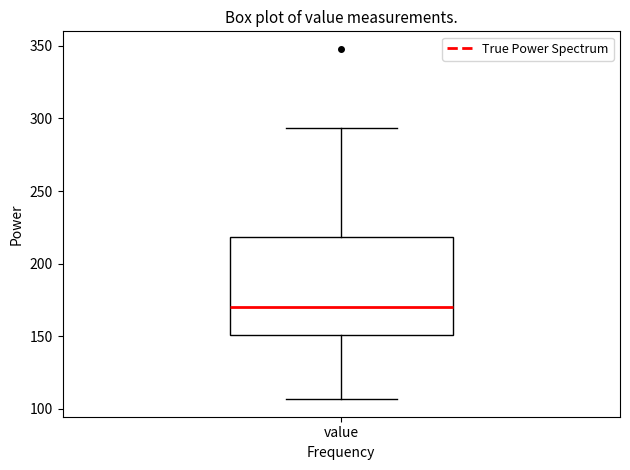

Transcribe this box plot: give where the median line is, the range the box spans, and where the two whiskers end, as read against the y-axis. The values are not printed on the chart, so give them approximately, as read against the axis.

median 170, box 150 to 220, whiskers 105 to 295